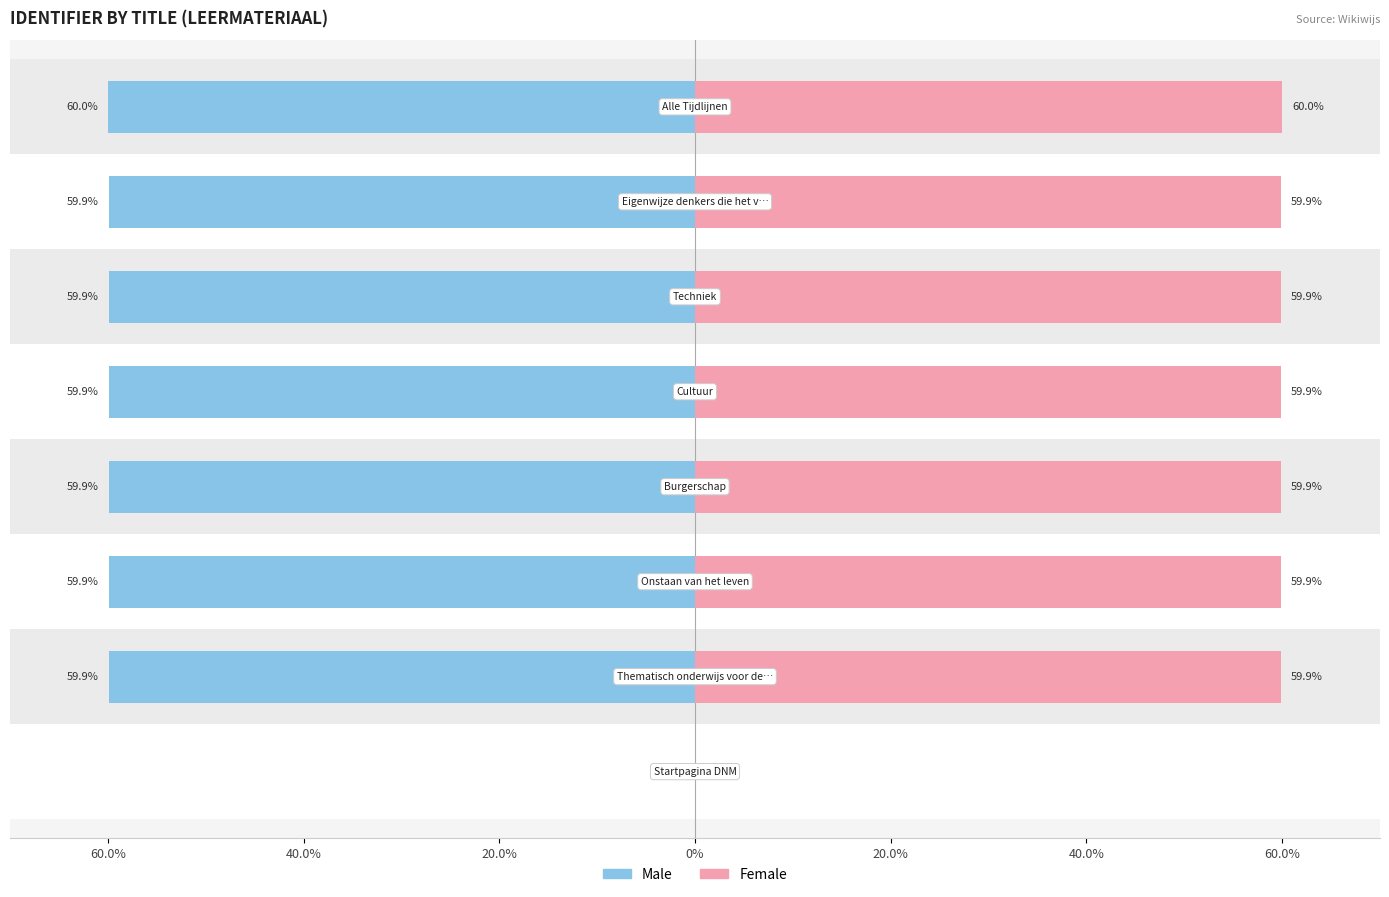

What is the average value of the Female series?

52.4